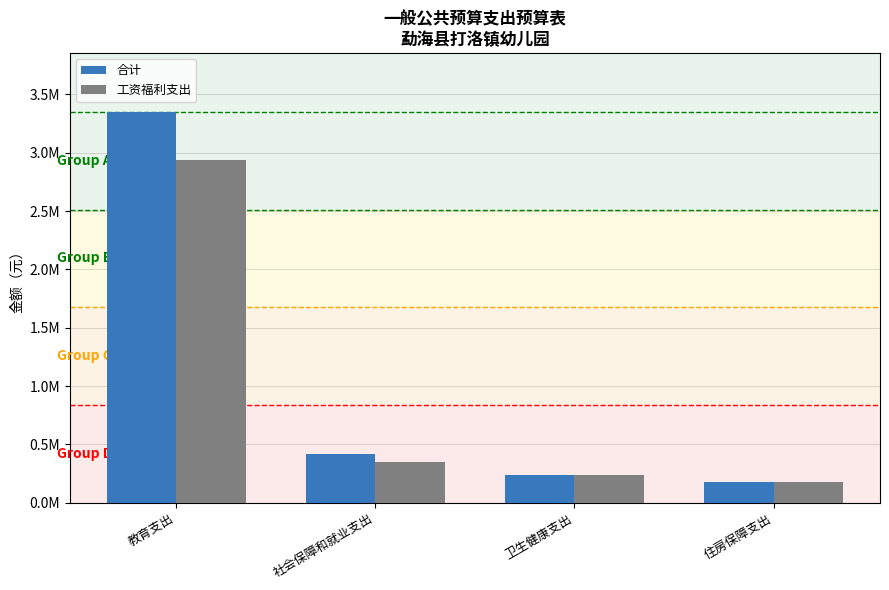

What is the sum of the 合计 values at 教育支出 and 社会保障和就业支出?

3767306.4